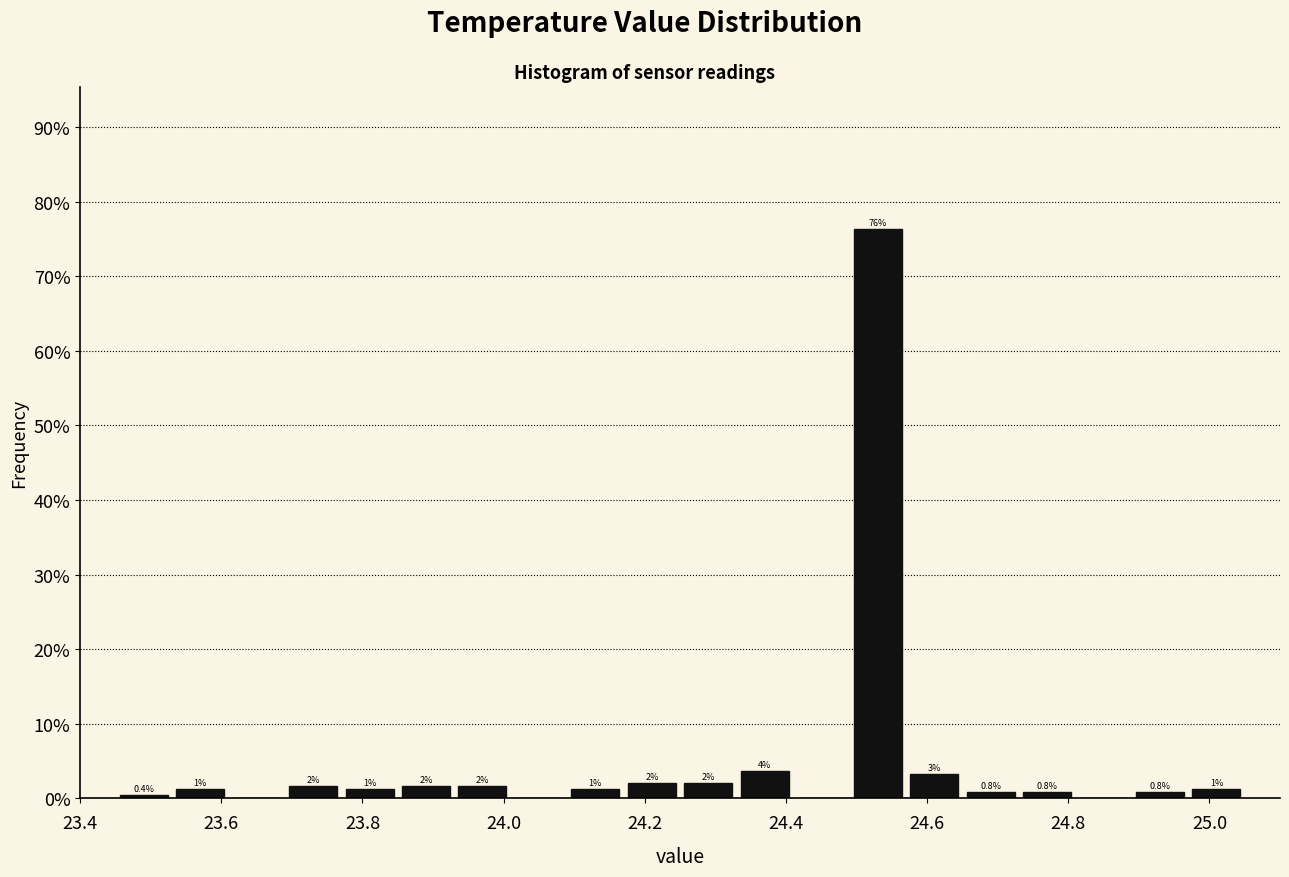

Which range on the x-axis has the tallest bar?

24.49 to 24.57